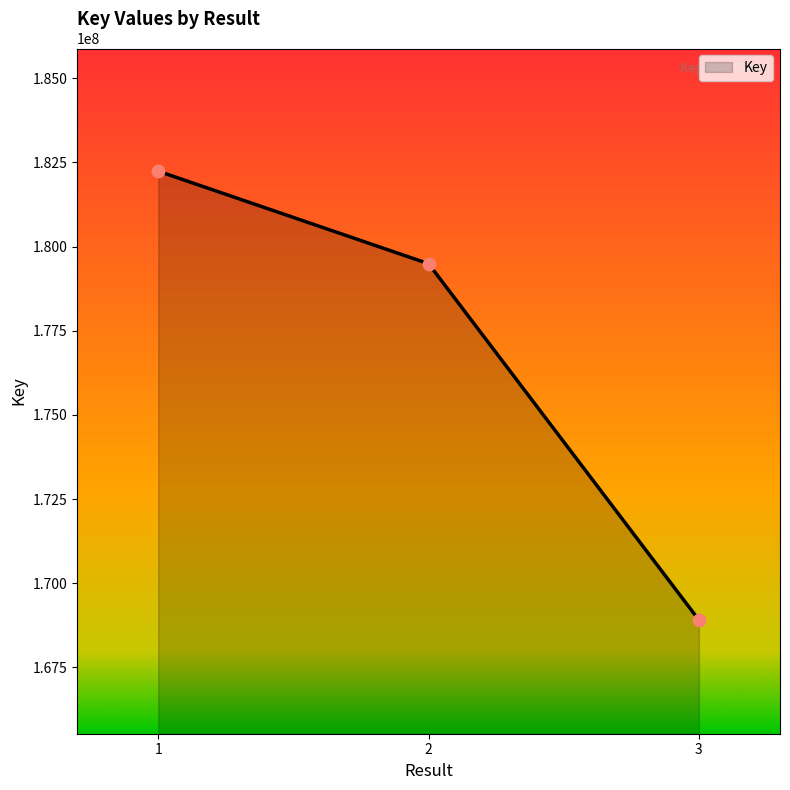

What is the change in value from 2 to 3?

-10584939